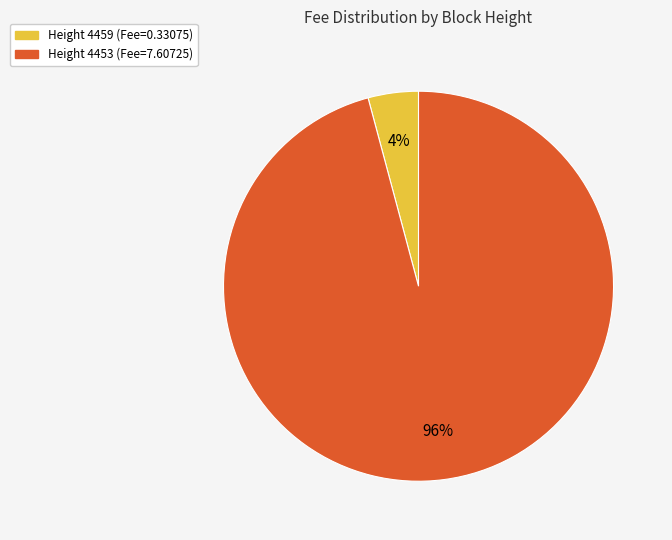

Which has a higher value, Height 4453 (Fee=7.60725) or Height 4459 (Fee=0.33075)?

Height 4453 (Fee=7.60725)